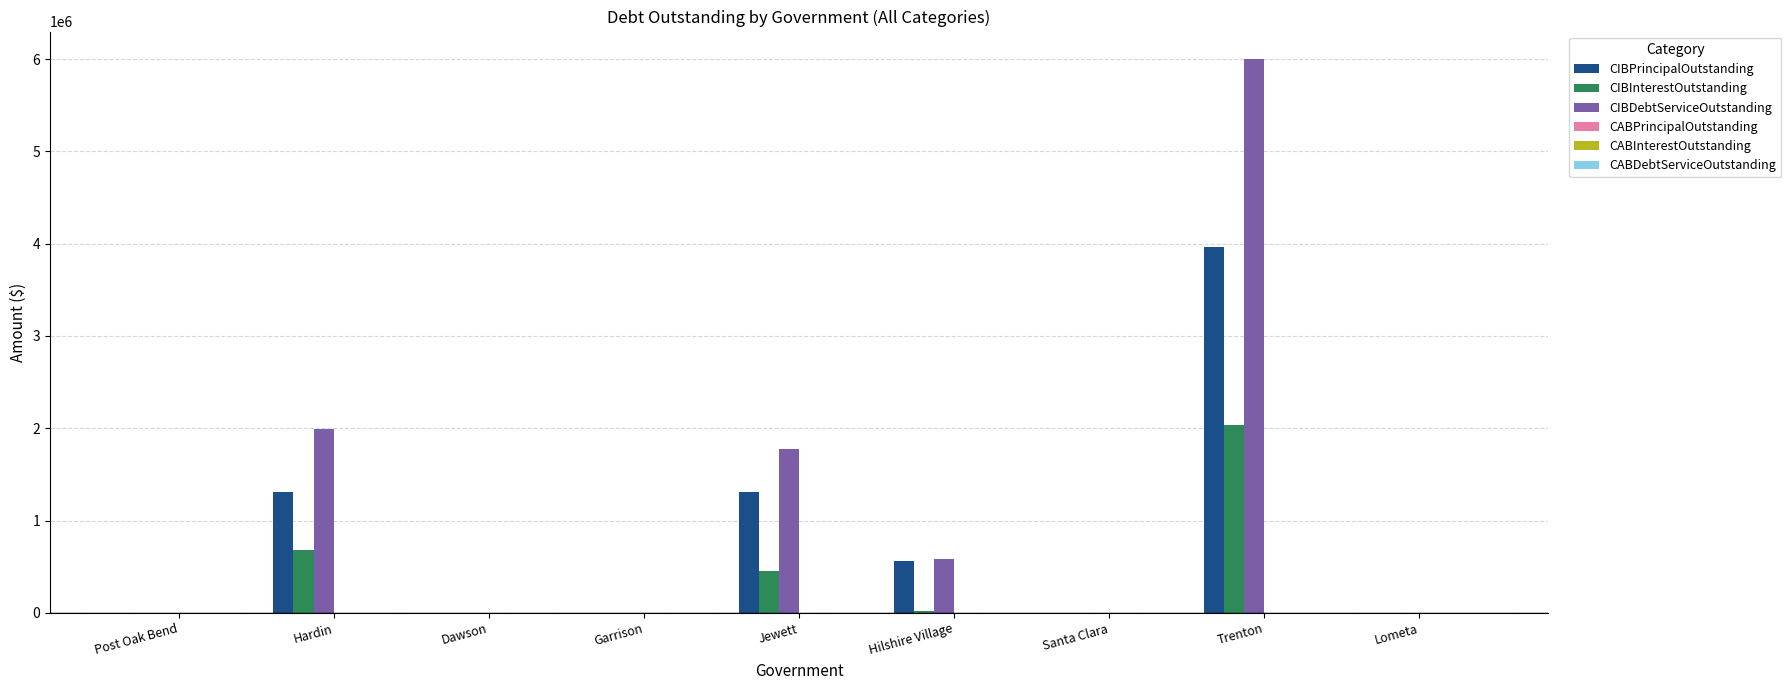

What is the sum of all CIBPrincipalOutstanding values?

7152000.0